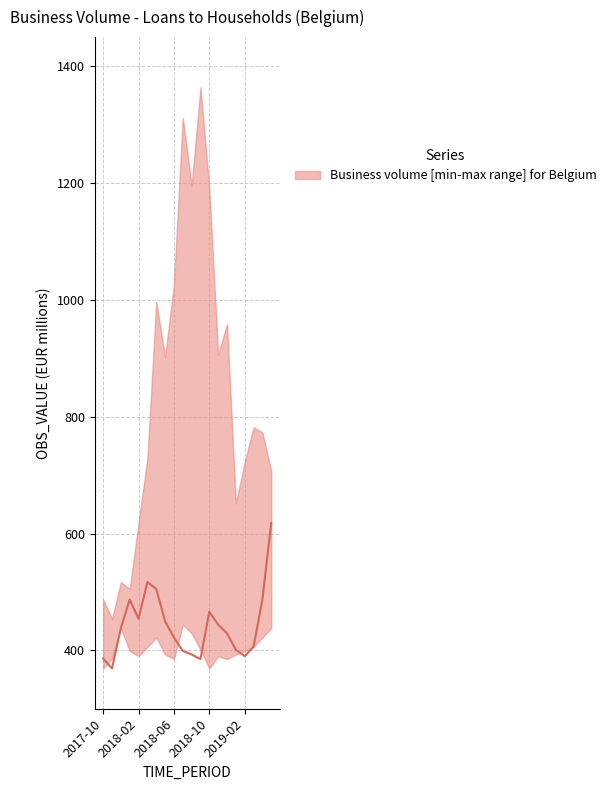

Is it true that the value at 2019-02 is 390?

True